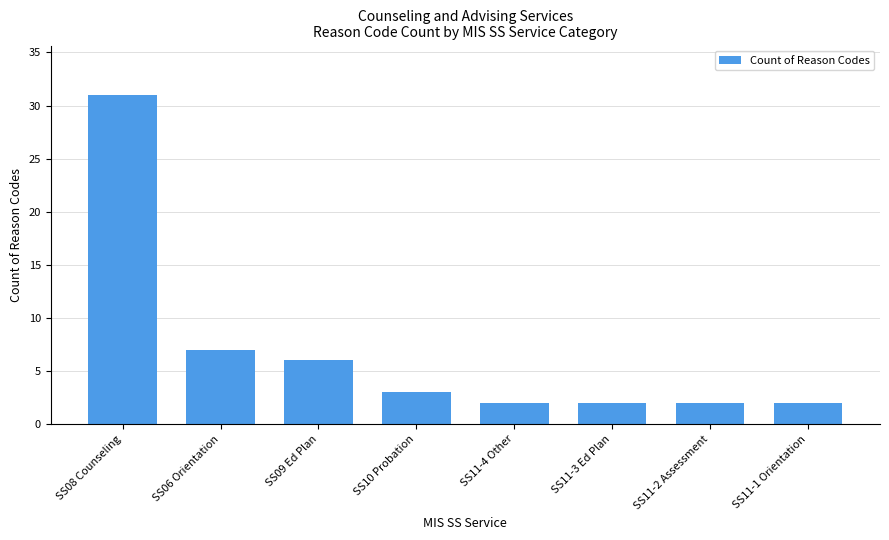

What is the ratio of the value at SS06 Orientation to the value at SS11-3 Ed Plan?

3.5